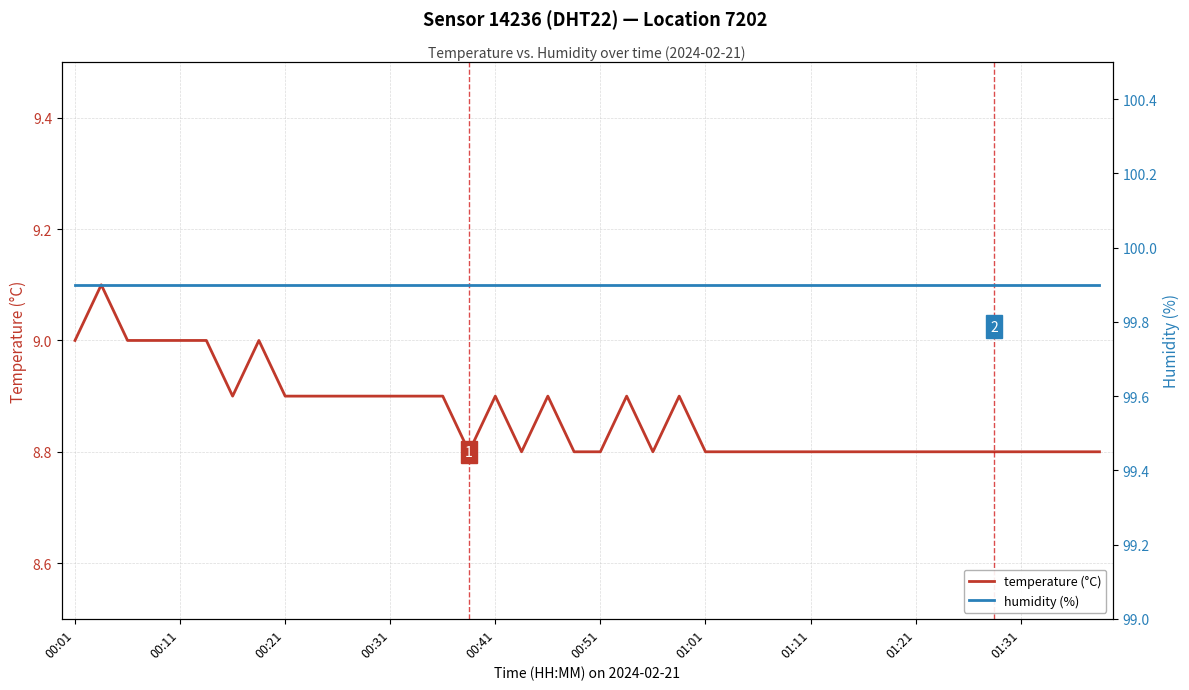

True or false: temperature (°C) has more than 1 interior local peaks.

True